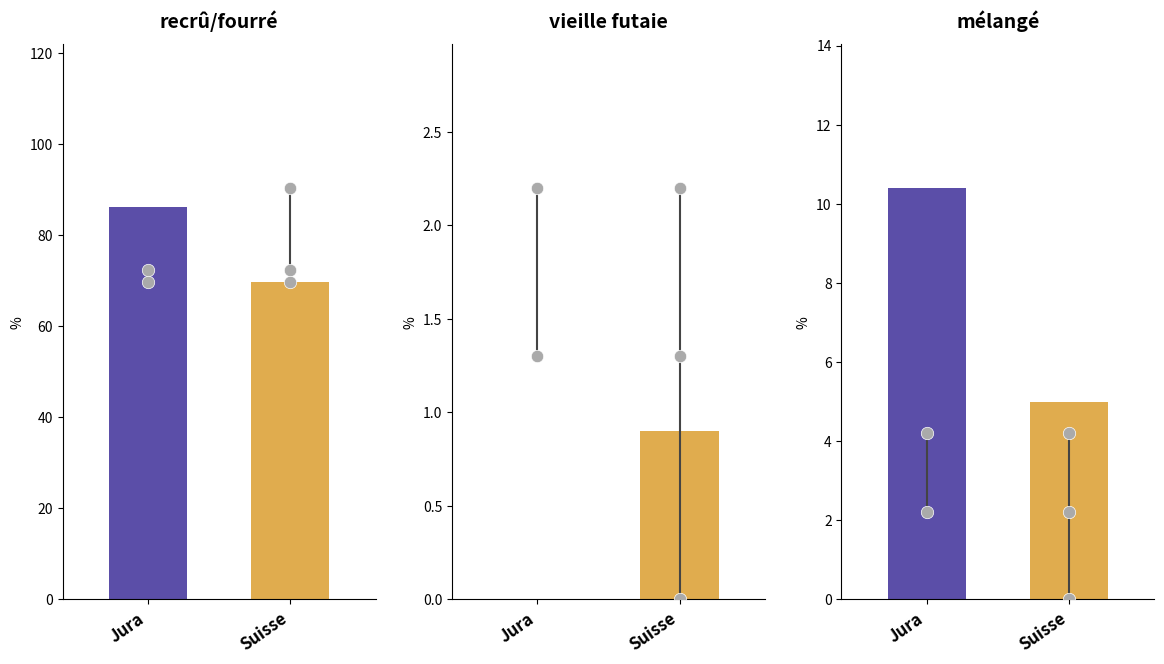

Which series contains the lowest Y value?

Jura